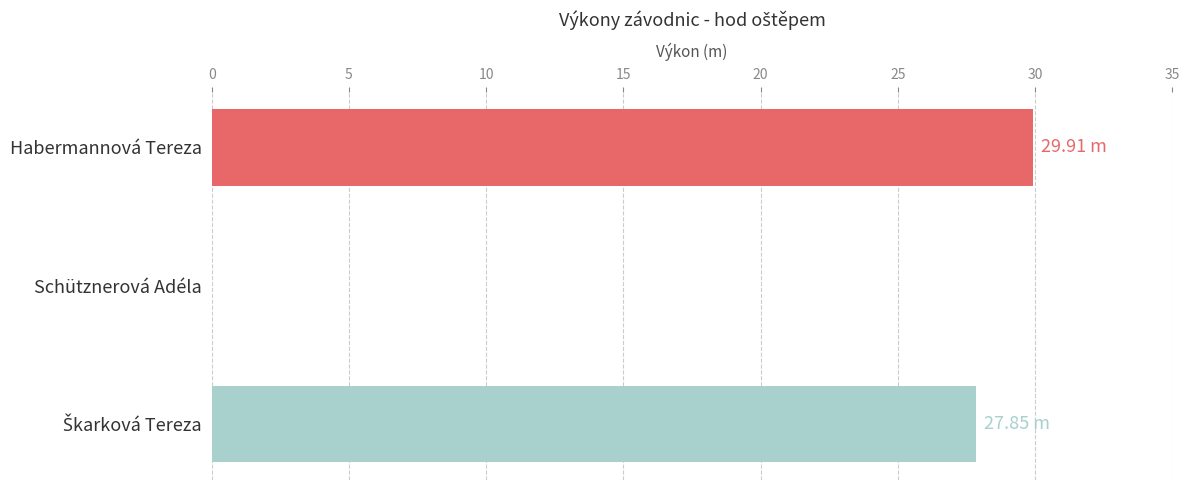

Which has a higher value, Schütznerová Adéla or Habermannová Tereza?

Habermannová Tereza